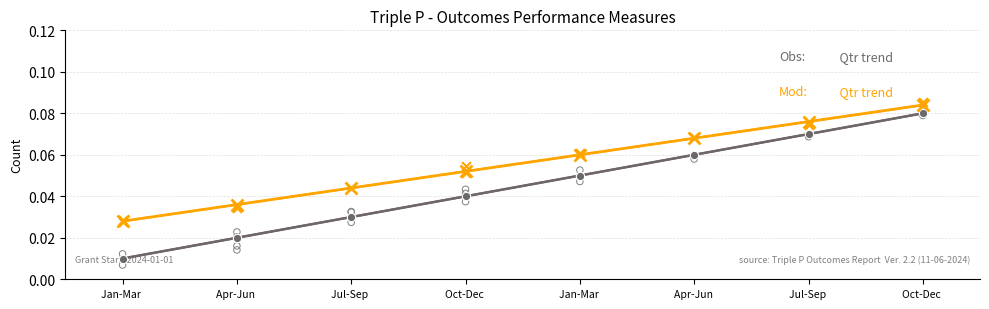

What is the total value across all series at Jul-Sep ?

0.1